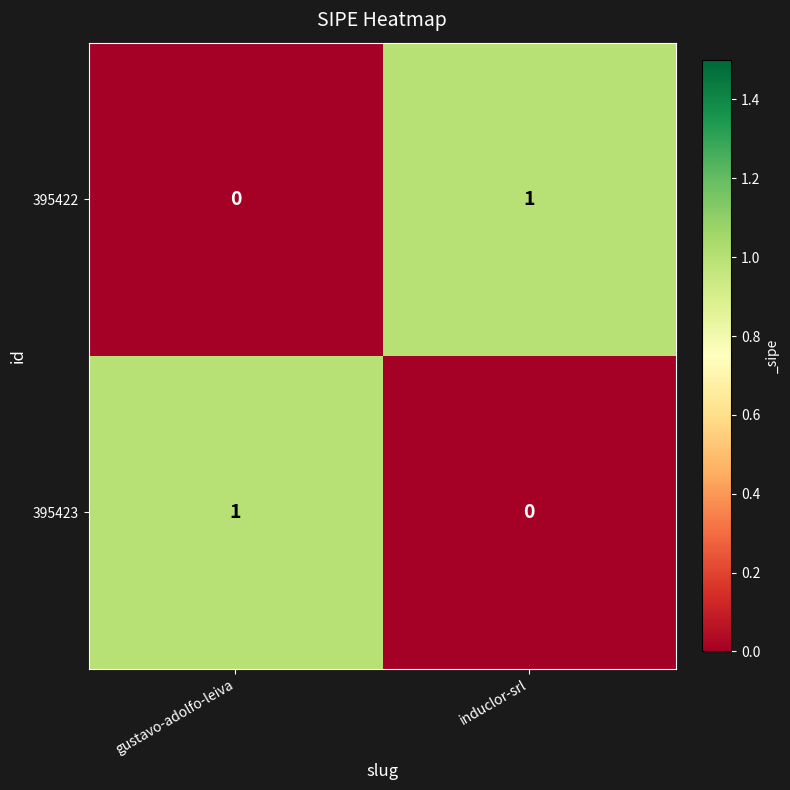

How many values in 395422 are above zero?

1